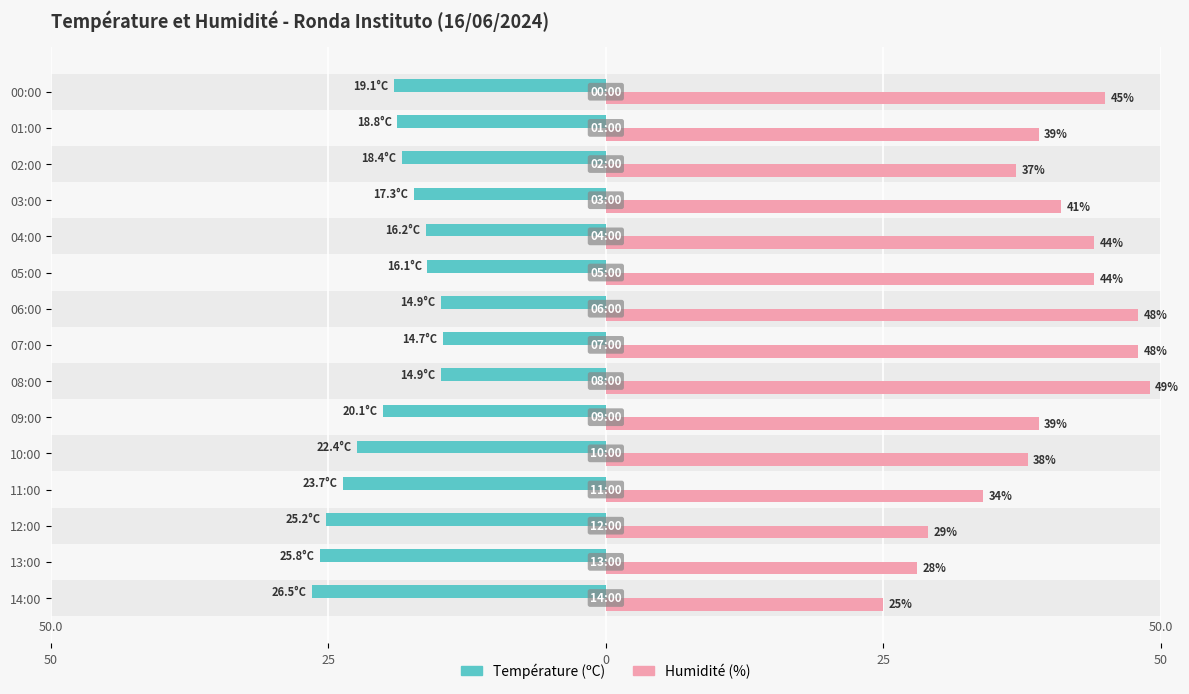

What are all the series names shown in the legend?

Température (ºC), Humidité (%)